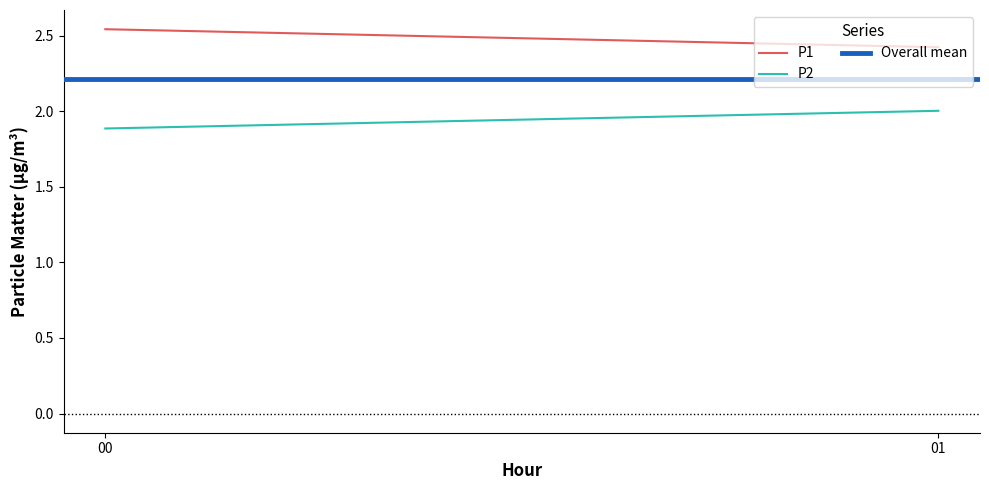

What is the value of the P1 point at the 2nd from the left?

2.4